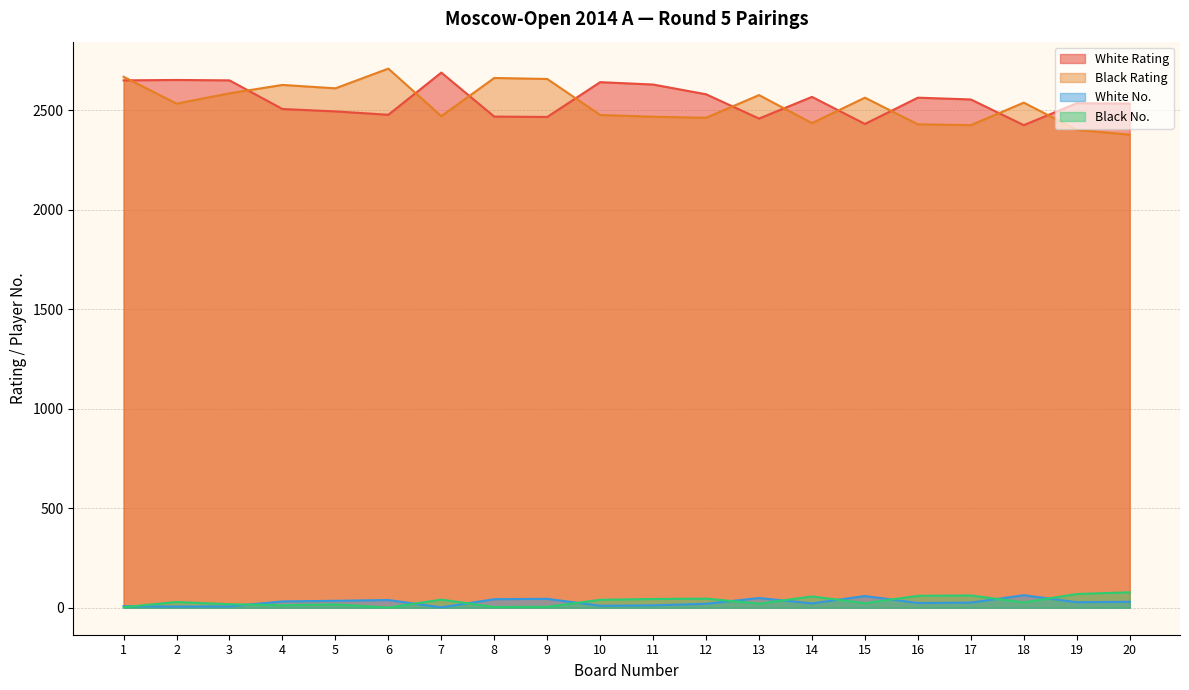

What are all the series names shown in the legend?

White Rating, Black Rating, White No., Black No.